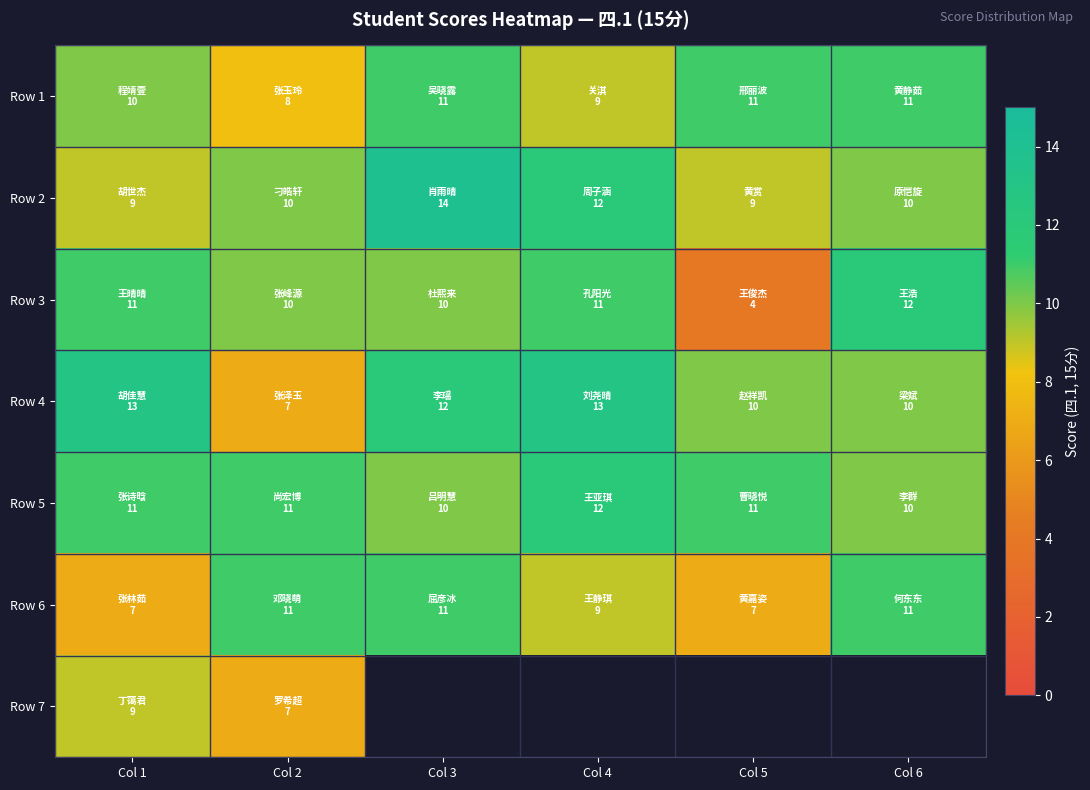

The Row 1 series shows 4.9 at Col 4. True or false?

False